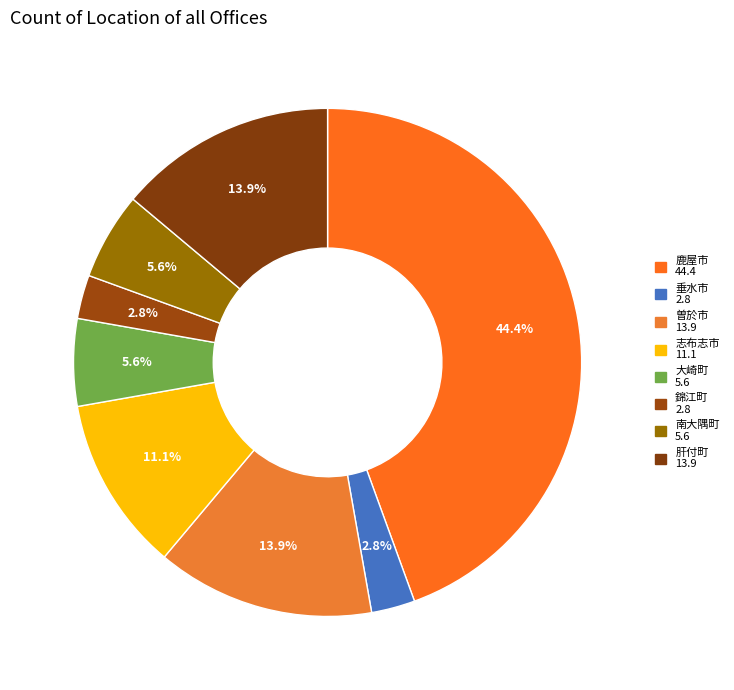

Does 大崎町 account for over 50% of the chart?

No